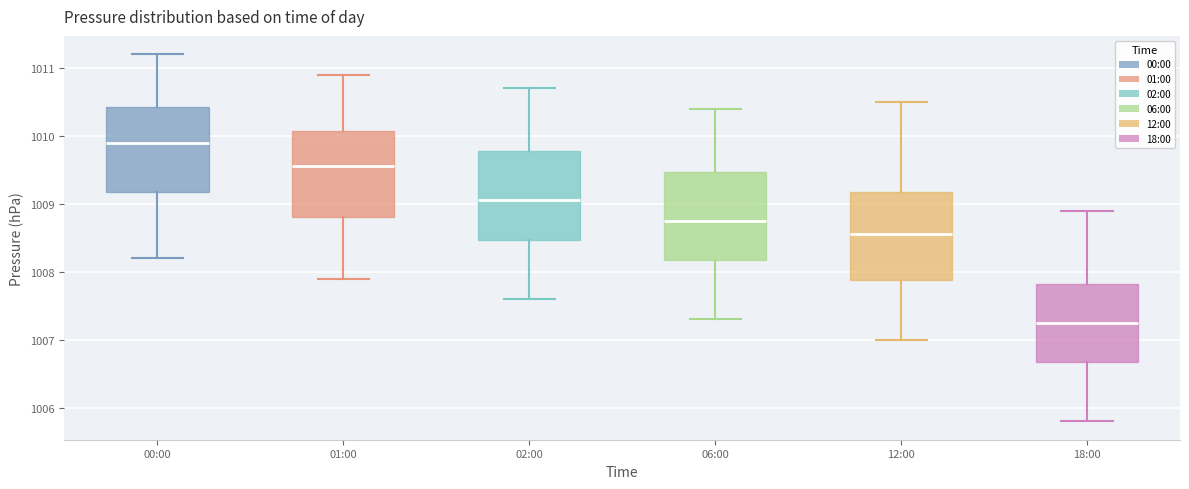

Reading left to right, transcribe this box plot: for each box, give where its median line is, the range the box spans, and where its two whiskers end, as read against the y-axis. The values are not printed on the chart, so give them approximately, as read against the axis.

00:00: median 1009.9, box 1009.2 to 1010.4, whiskers 1008.2 to 1011.2
01:00: median 1009.6, box 1008.8 to 1010.1, whiskers 1007.9 to 1010.9
02:00: median 1009.1, box 1008.5 to 1009.8, whiskers 1007.6 to 1010.7
06:00: median 1008.8, box 1008.2 to 1009.5, whiskers 1007.3 to 1010.4
12:00: median 1008.6, box 1007.9 to 1009.2, whiskers 1007.0 to 1010.5
18:00: median 1007.3, box 1006.7 to 1007.8, whiskers 1005.8 to 1008.9